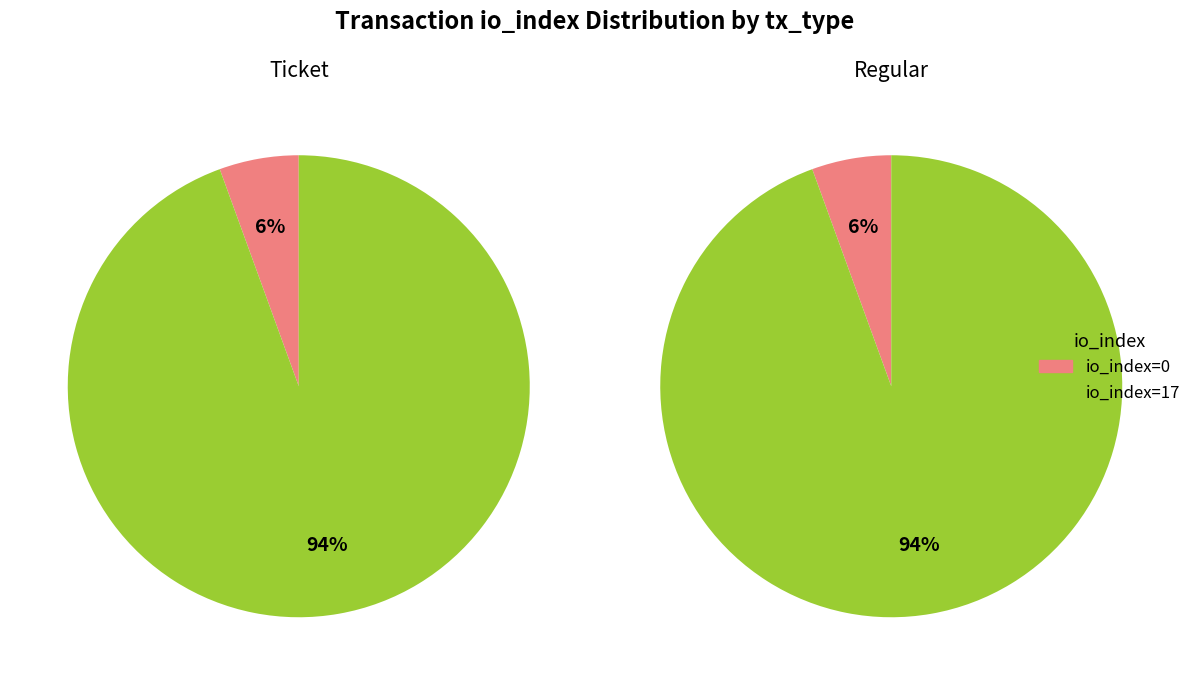

Between io_index=0 and io_index=17, which is larger?

io_index=17